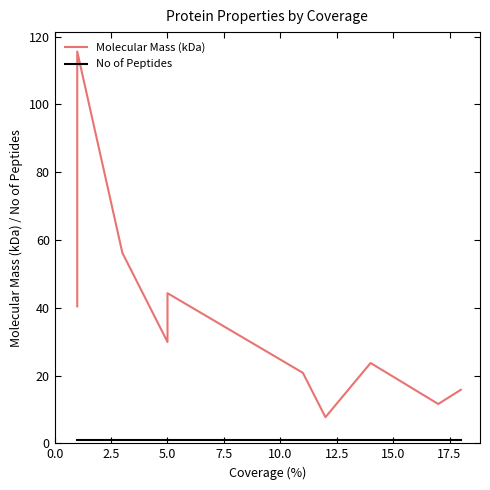

How many series are shown in this chart?

2